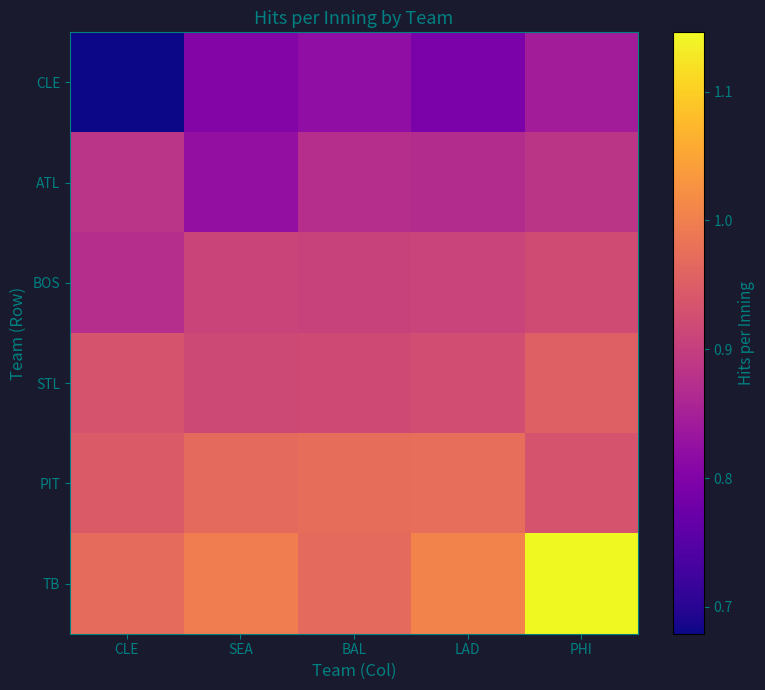

Which has a higher value, BAL or SEA?

BAL